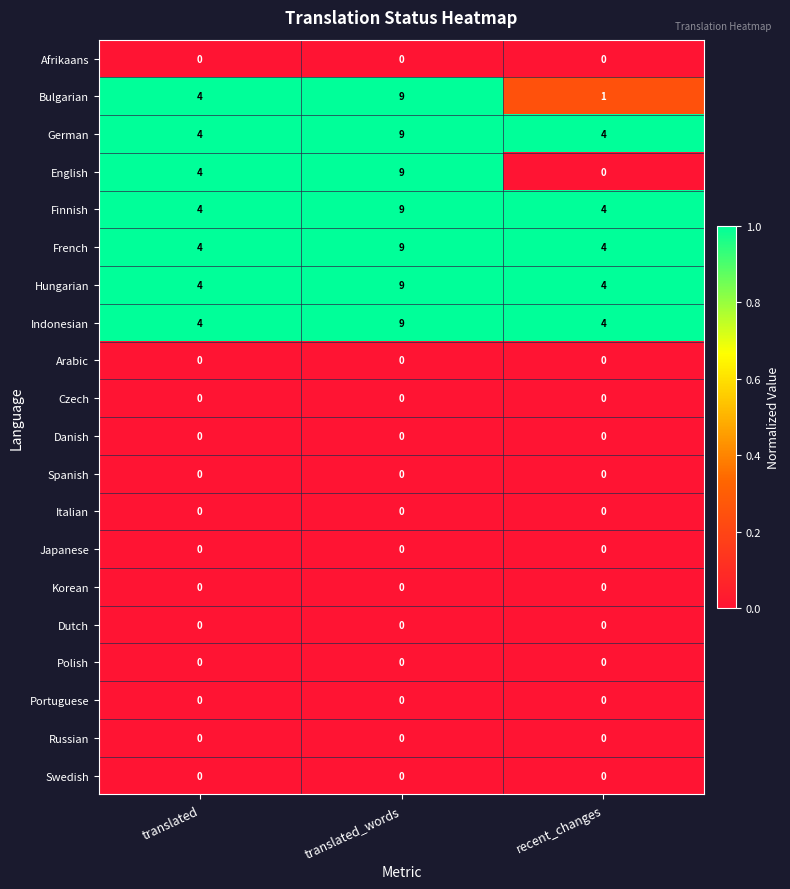

Is the value of Bulgarian at translated greater than the value of English at translated_words?

No